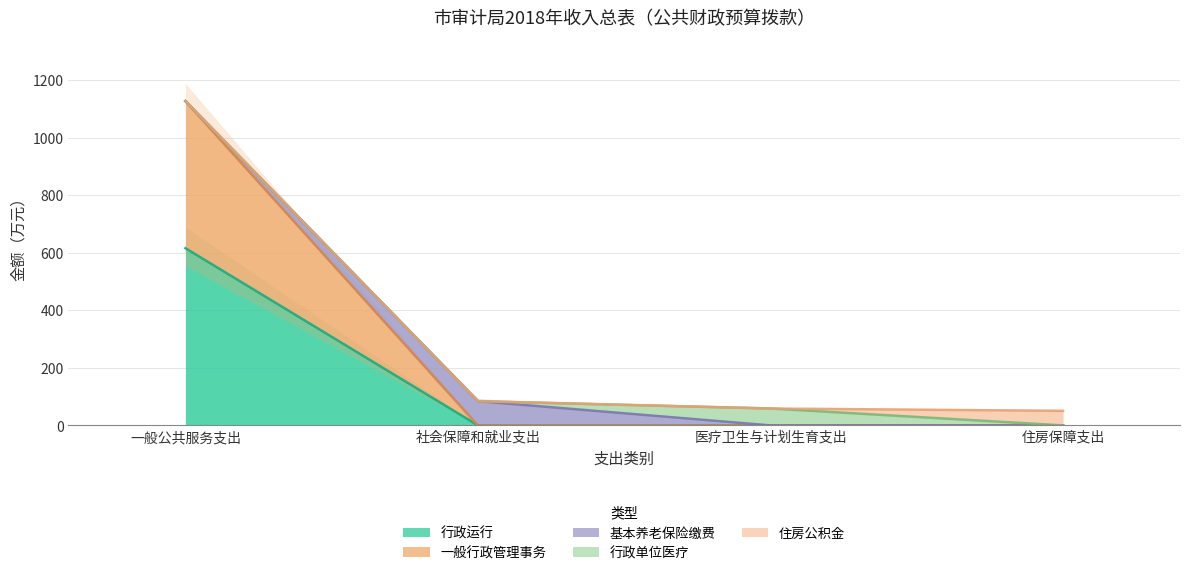

True or false: 住房公积金 has more than 2 points higher than both neighbors.

False